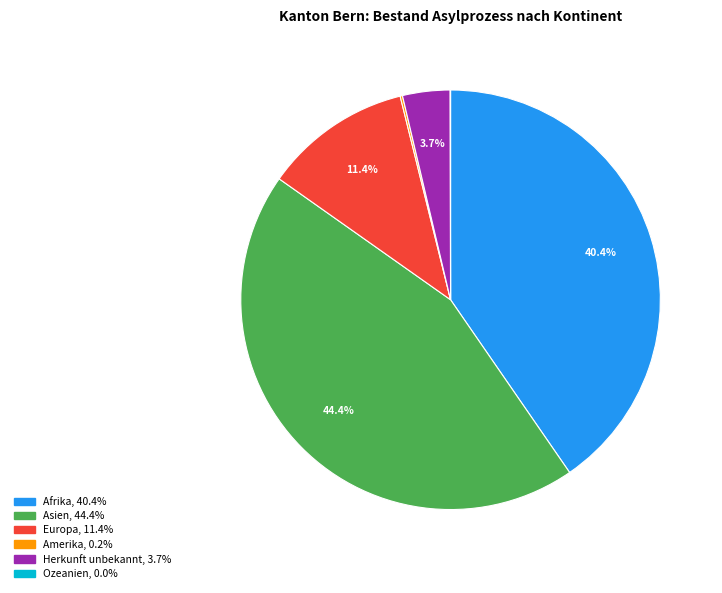

Does any single category account for the majority?

No